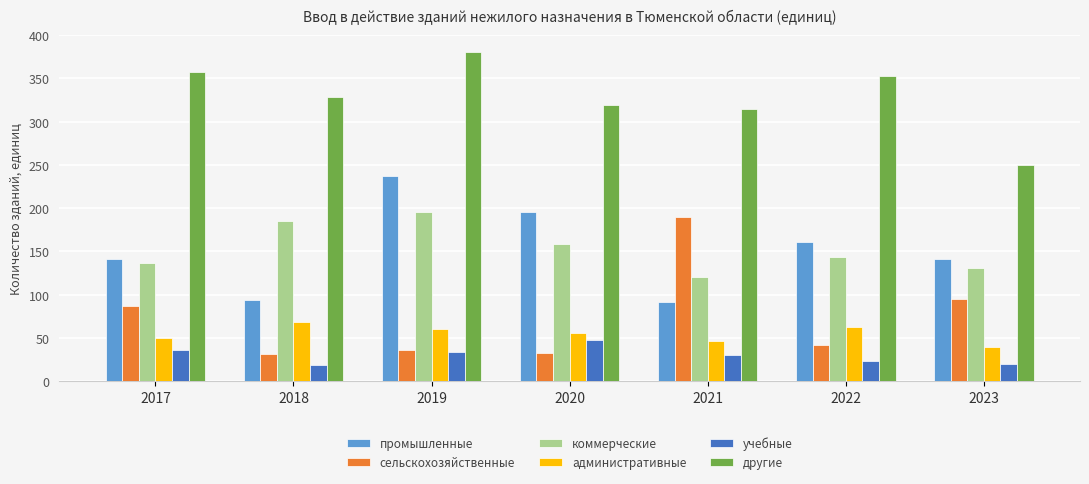

List the series in order of their peak value, lowest first.

учебные, административные, сельскохозяйственные, коммерческие, промышленные, другие